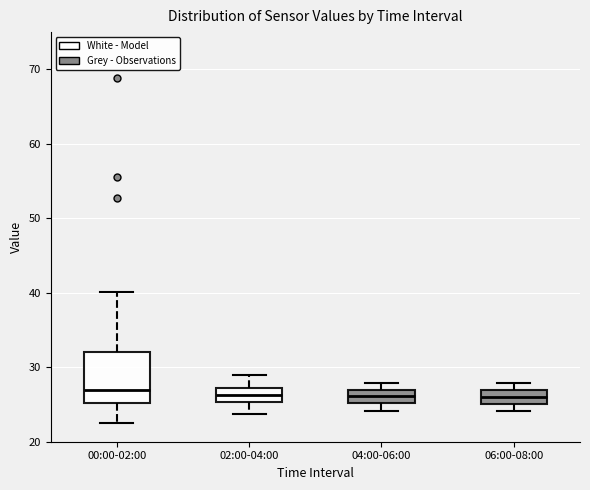

Where is the upper edge of the box for 06:00-08:00 on the y-axis? The values are not printed on the chart, so give them approximately, as read against the axis.

27